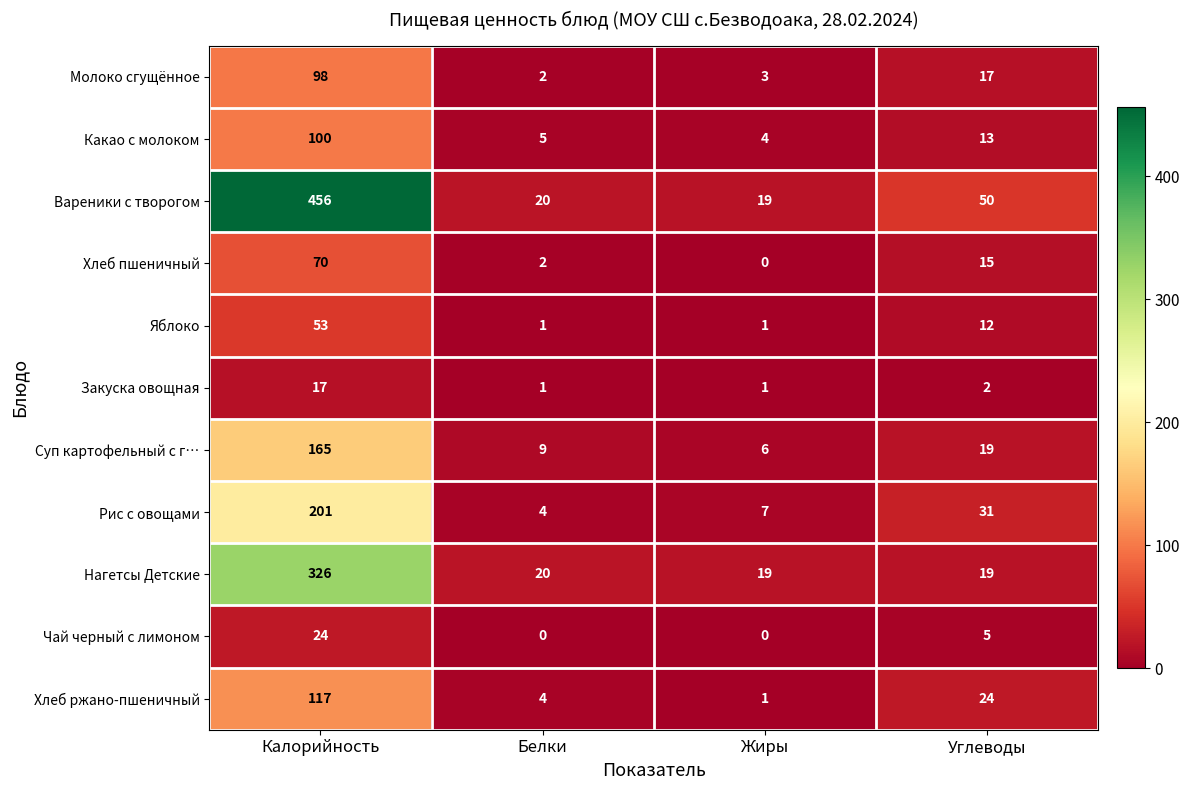

What is the spread (max minus min) of values at Калорийность?

439